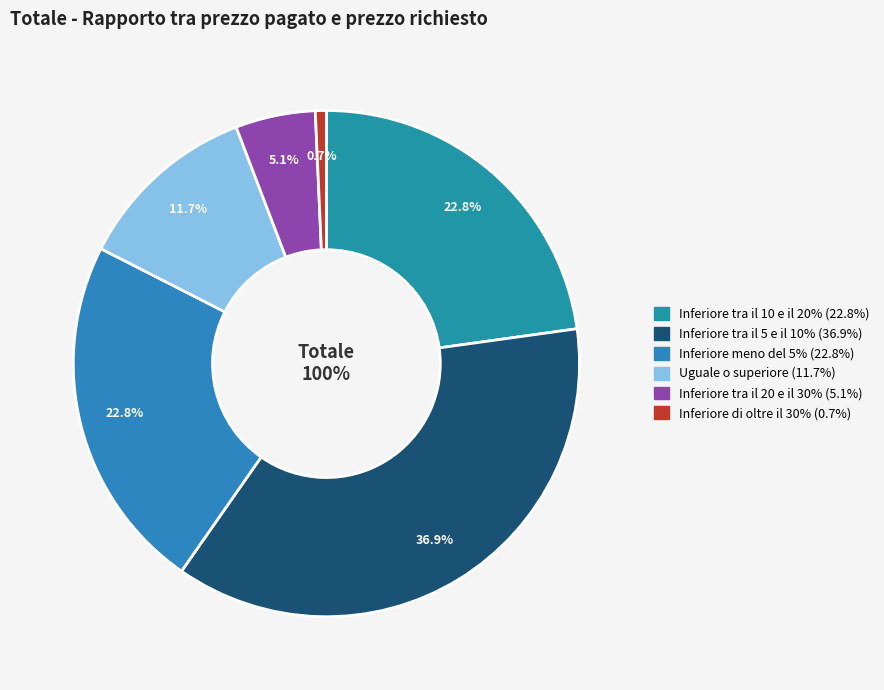

Rank the categories by value from highest to lowest.

Inferiore tra il 5 e il 10%, Inferiore tra il 10 e il 20%, Inferiore meno del 5%, Uguale o superiore, Inferiore tra il 20 e il 30%, Inferiore di oltre il 30%